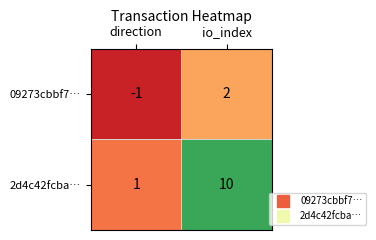

At which label is 2d4c42fcba… closest to 5?

direction